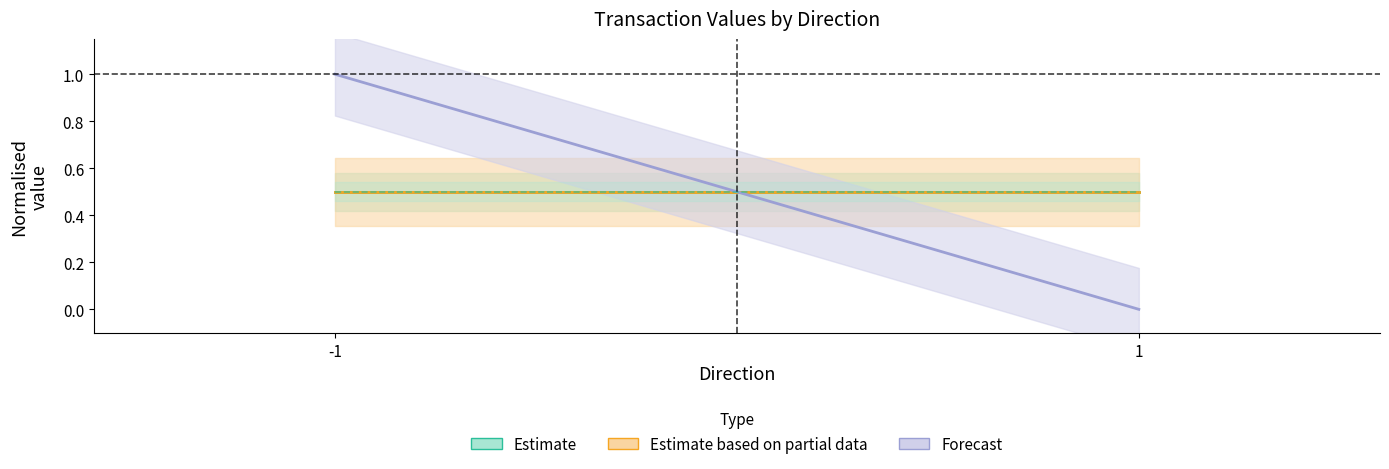

How many values in Forecast are above zero?

1